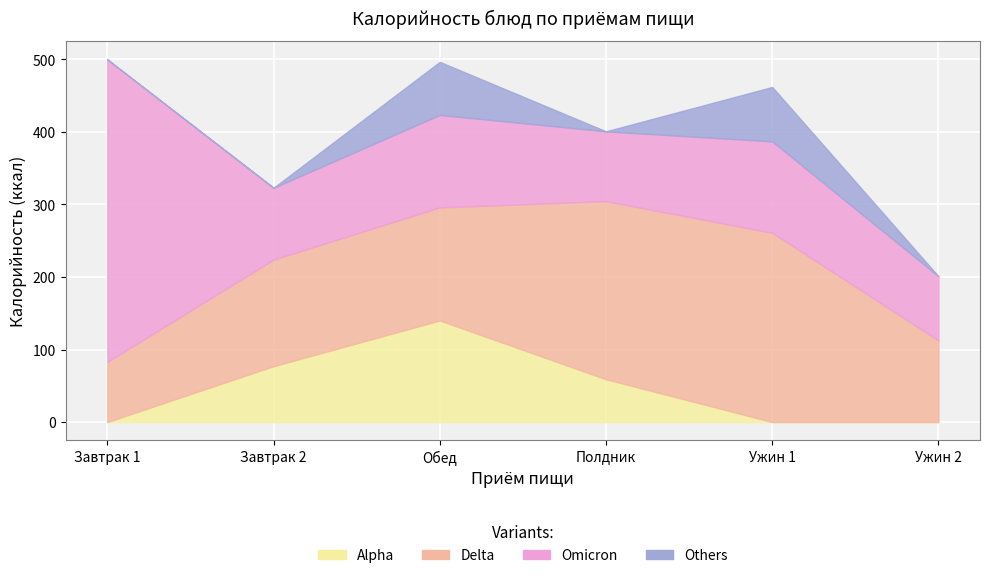

Which series changed the most between Ужин 1 and Ужин 2?

Delta